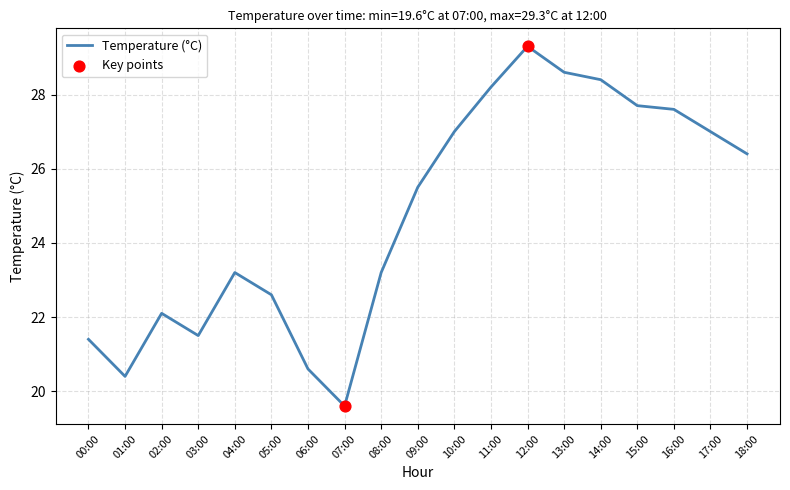

What is the ratio of the value at 16:00 to the value at 01:00?

1.4